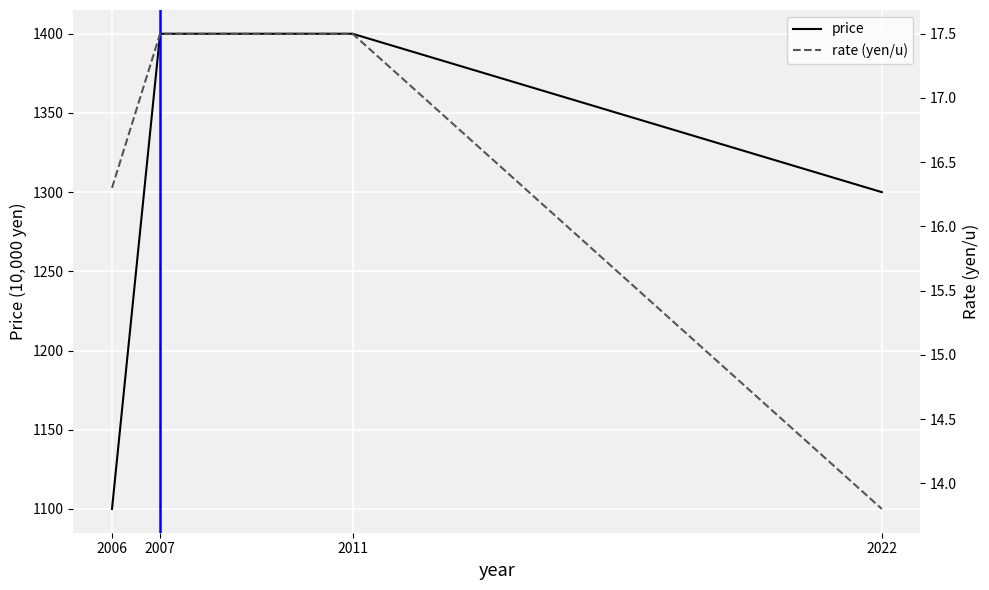

True or false: rate (yen/u) has more than 0 interior local peaks.

False